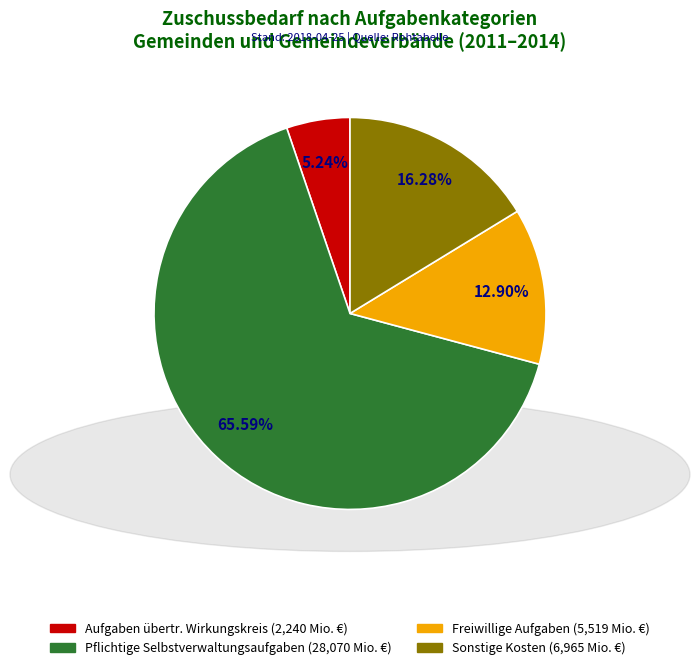

Is there a majority slice in this chart?

Yes